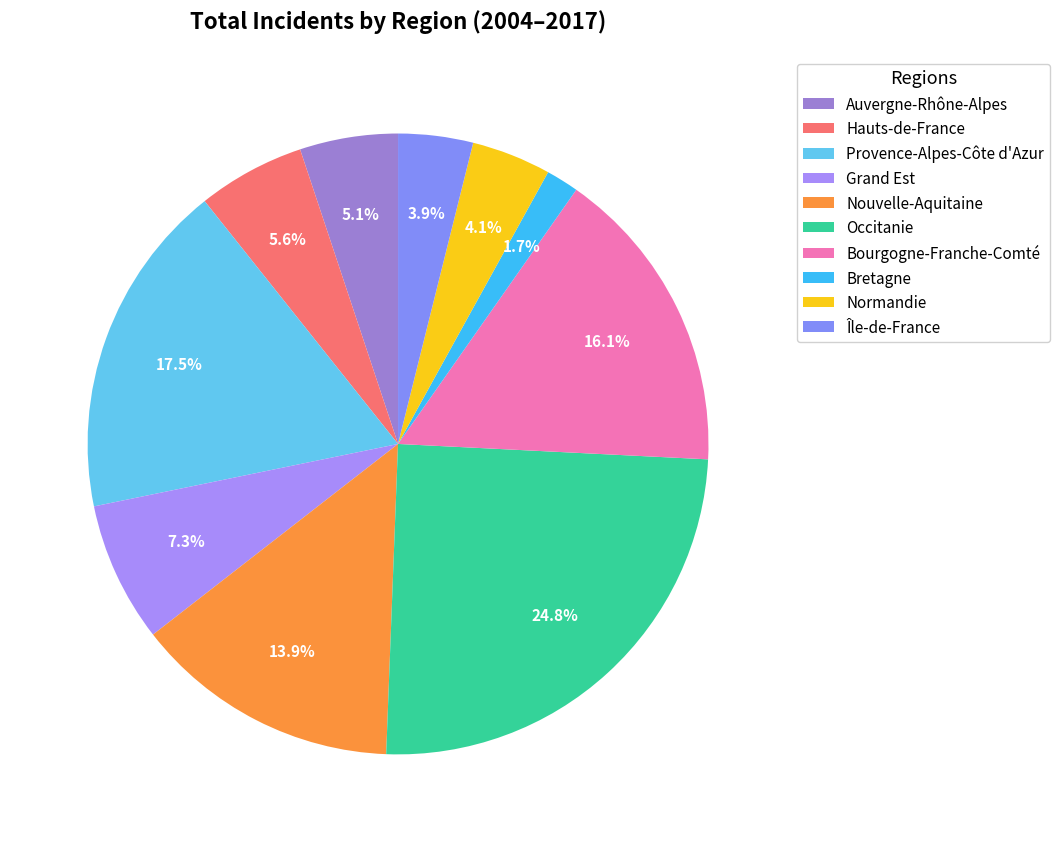

How much of the chart is everything except Nouvelle-Aquitaine?

86.1%